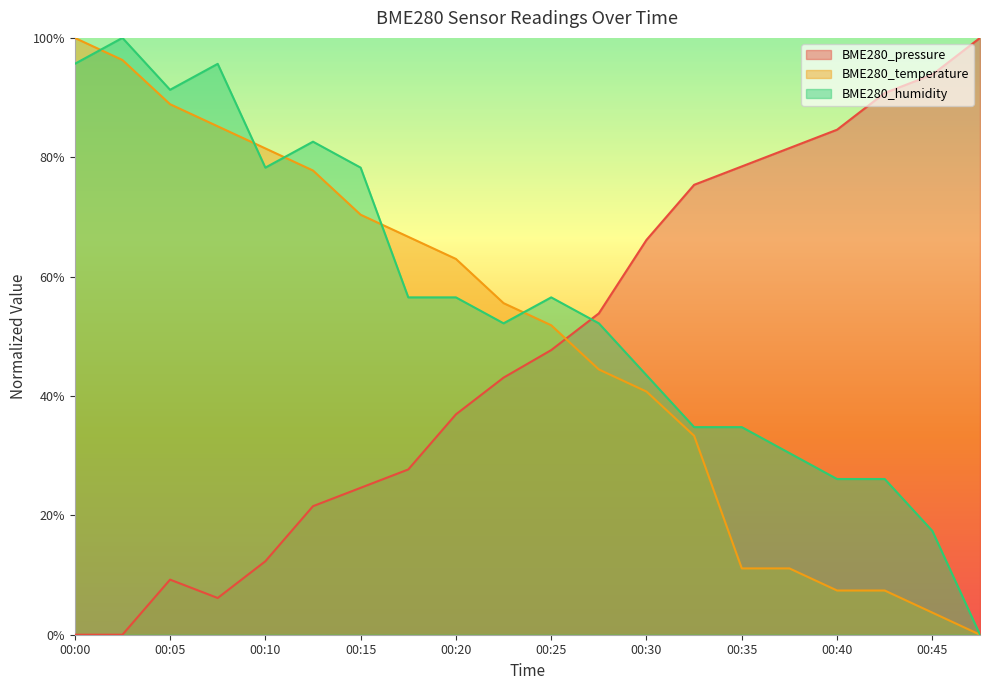

How many data points does each series have?

20